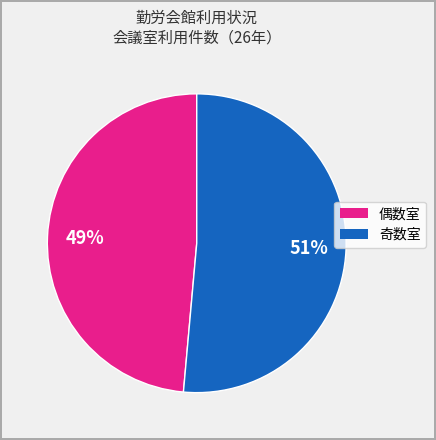

To the nearest percent, what is the average slice percentage?

50%